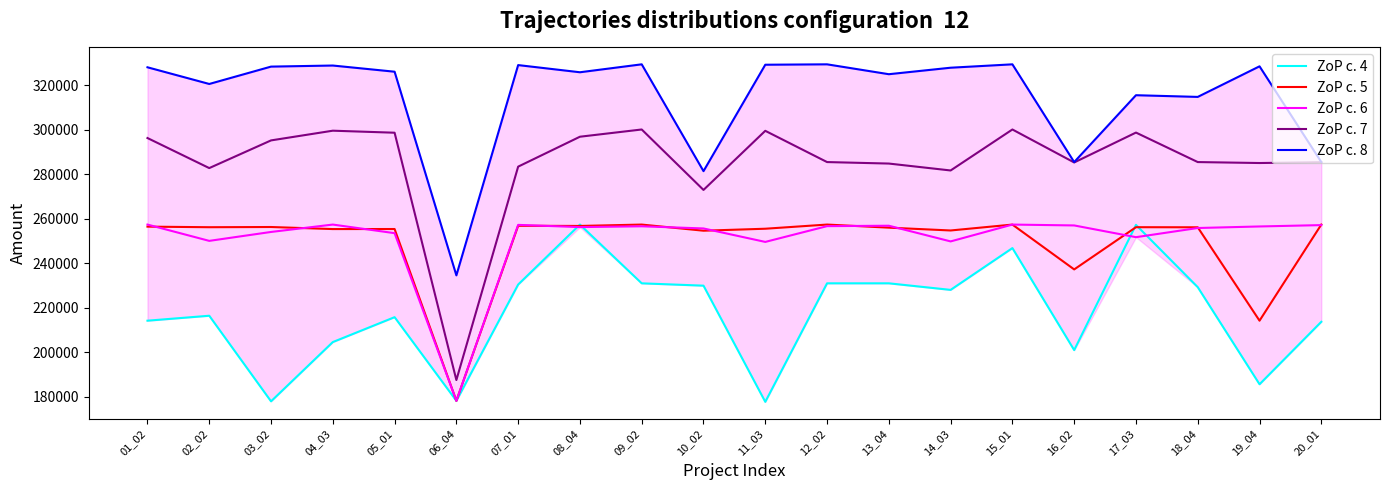

Count the number of data series in this chart.

5